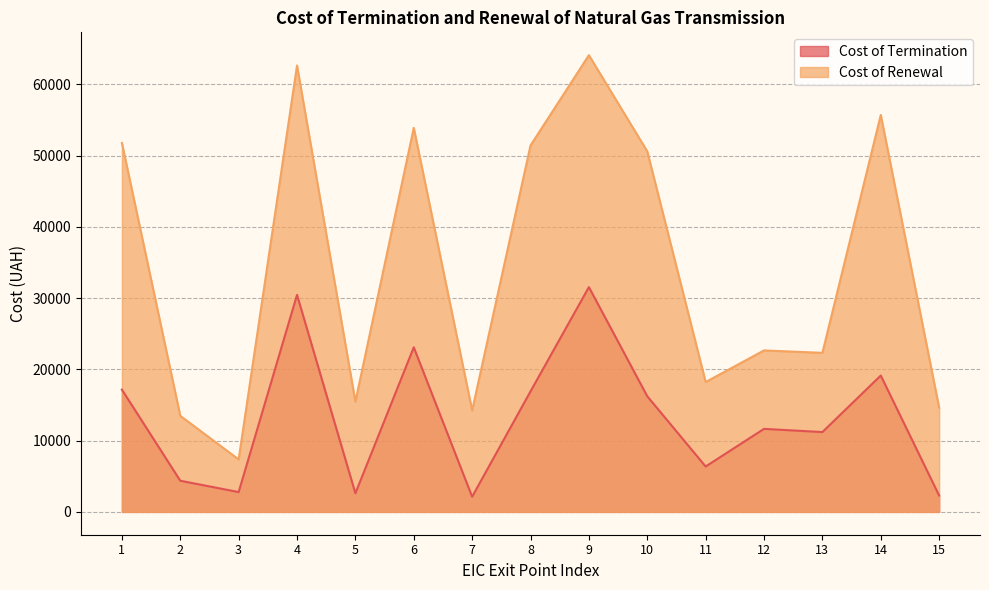

At how many categories does at least one series exceed 59935?

2